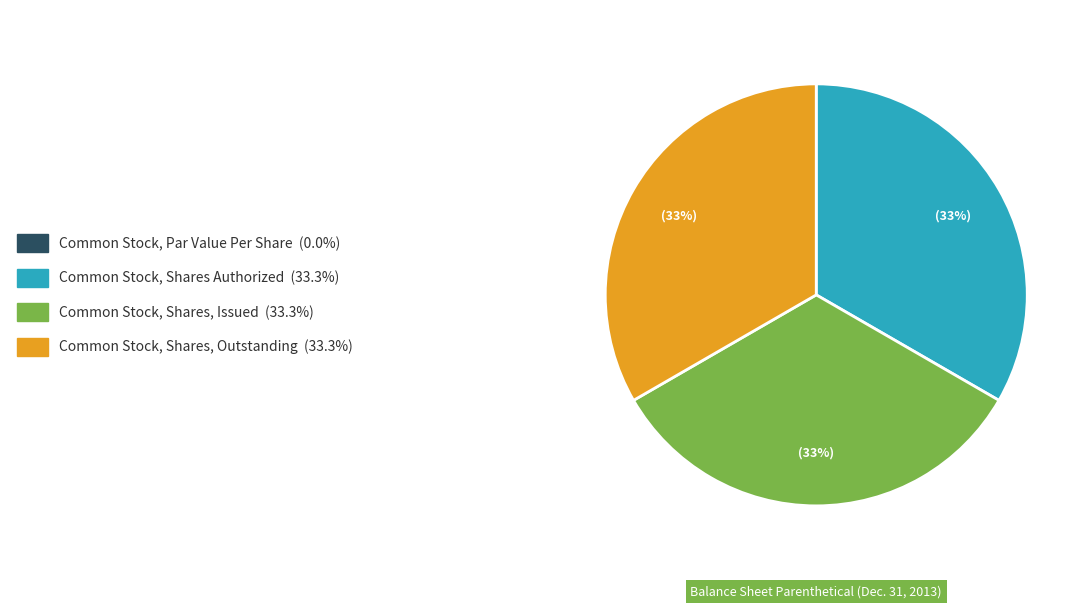

Is there a majority slice in this chart?

No